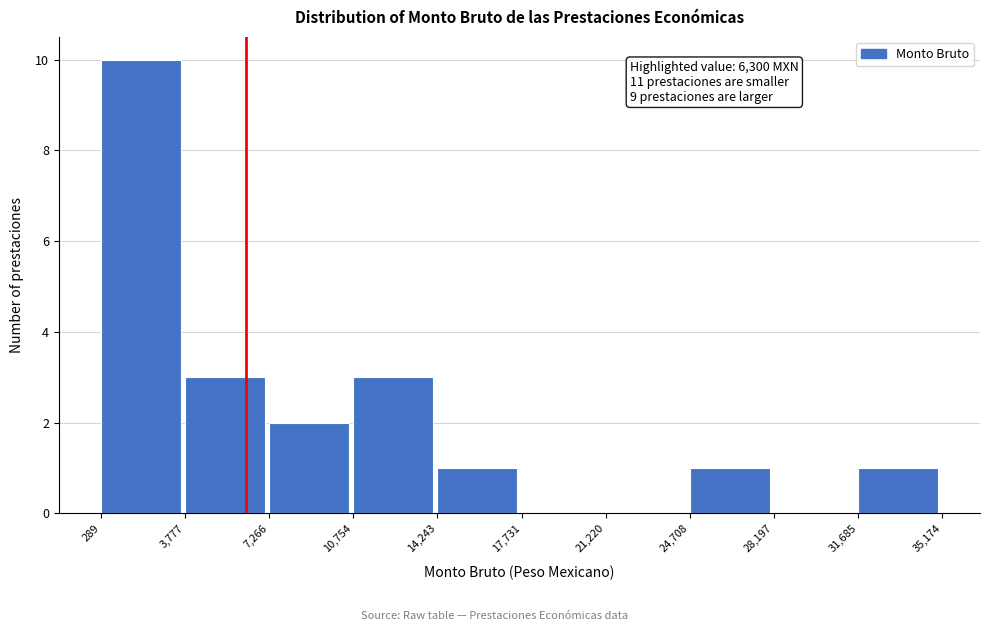

Which range on the x-axis has the tallest bar?

289 to 3,777